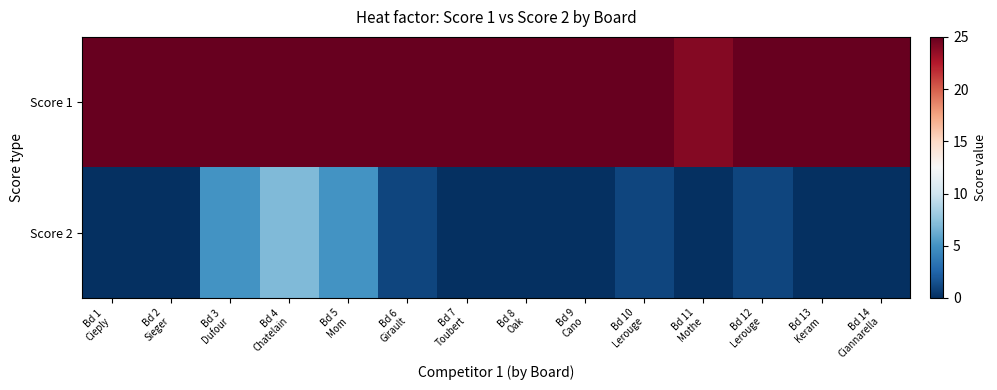

Which series has the widest spread of values?

Score 2